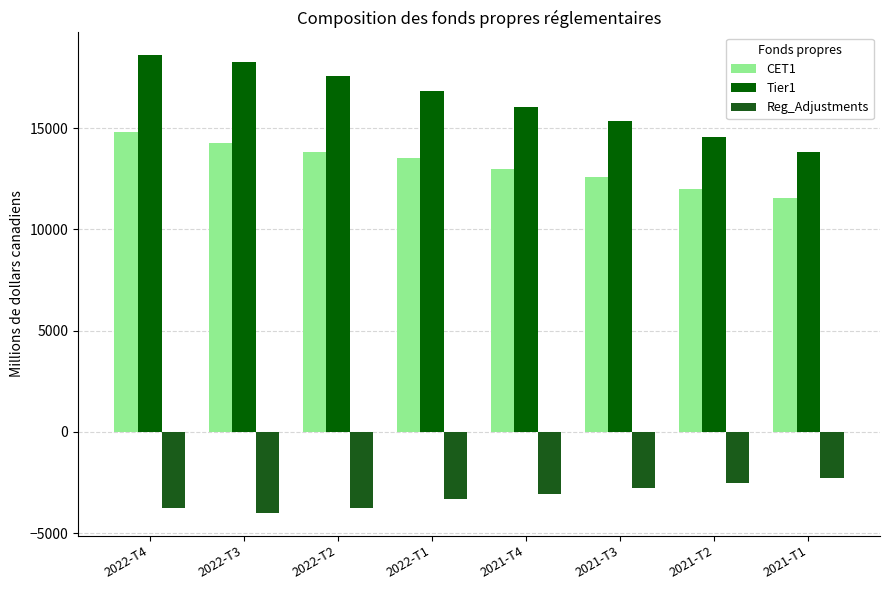

What is the approximate value of Tier1 at 2021-T1?

13822